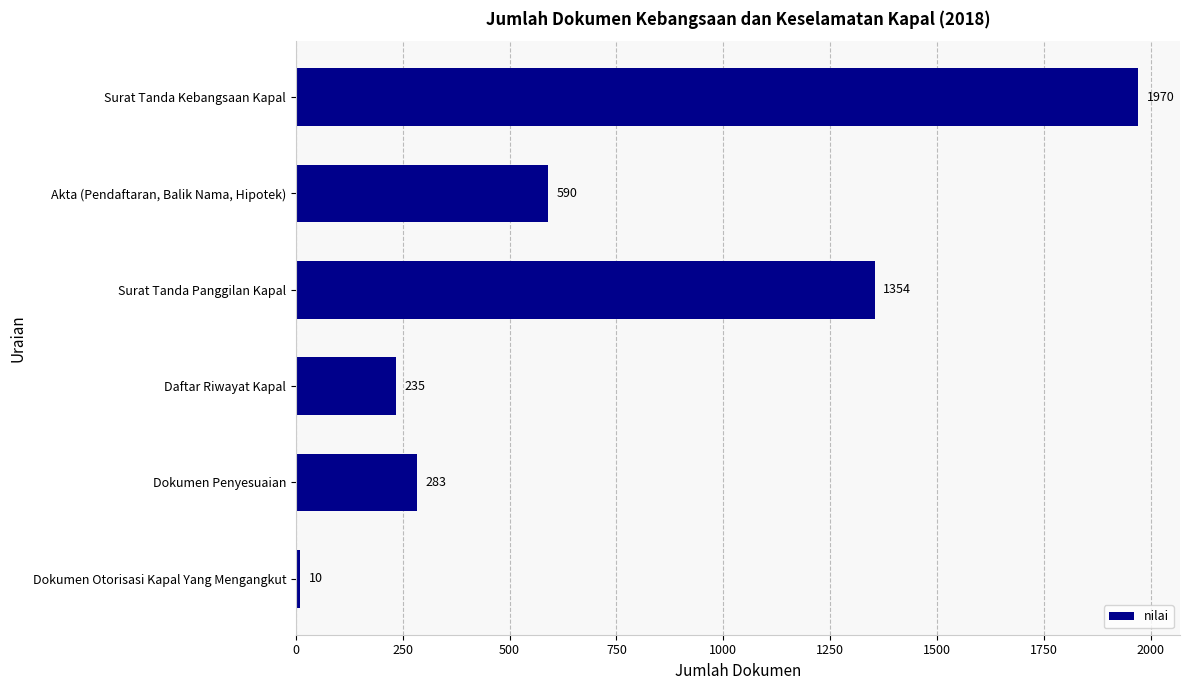

Are the bars grouped side by side (vs. stacked)?

No